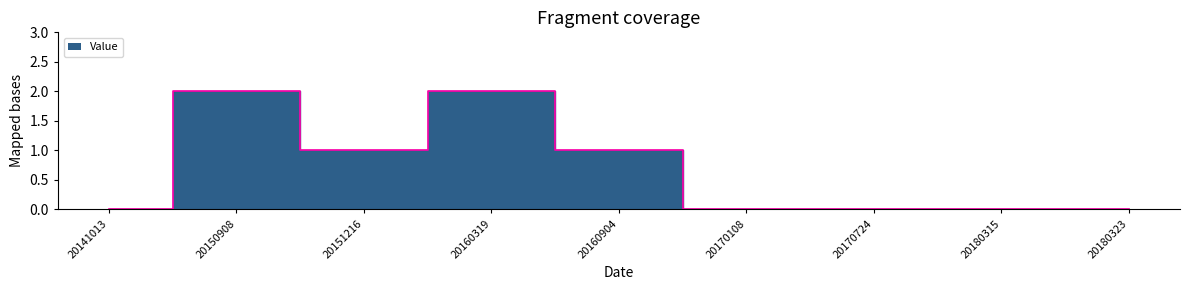

Reading left to right, transcribe all the data shown in this chart.

20141013=0	20150908=2	20151216=1	20160319=2	20160904=1	20170108=0	20170724=0	20180315=0	20180323=0